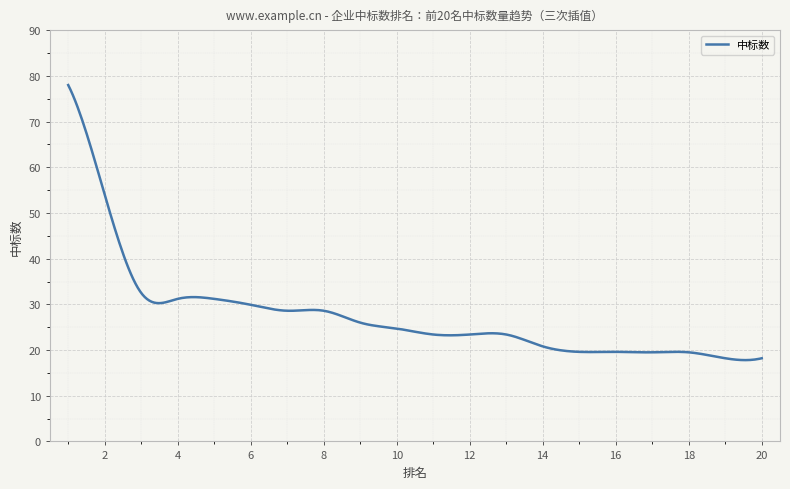

What is the difference between the maximum and minimum values?

60.2